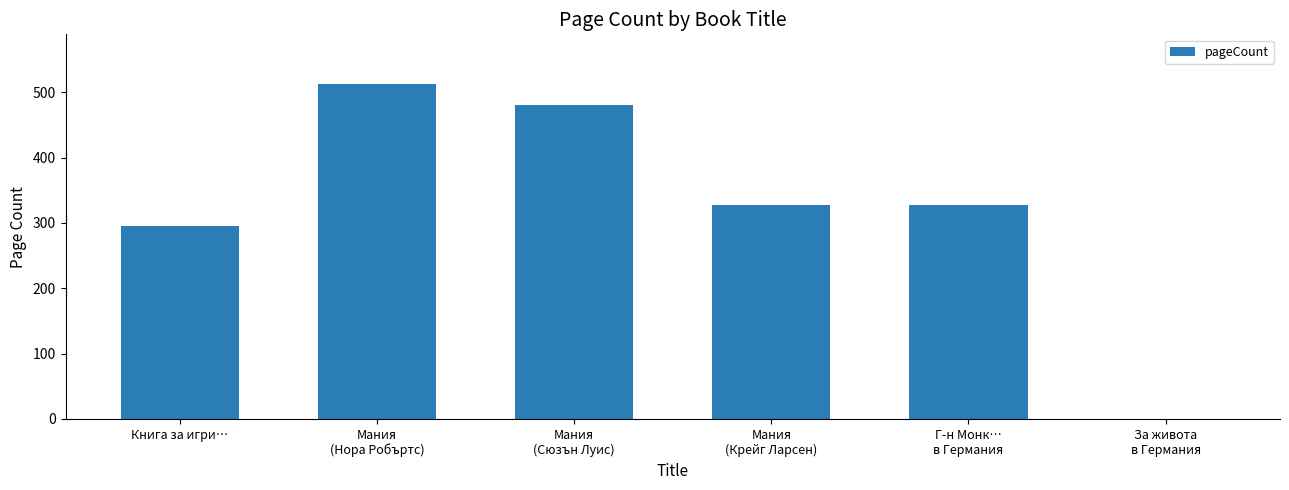

What is the sum of the values at Мания
(Сюзън Луис) and Книга за игри…?

776